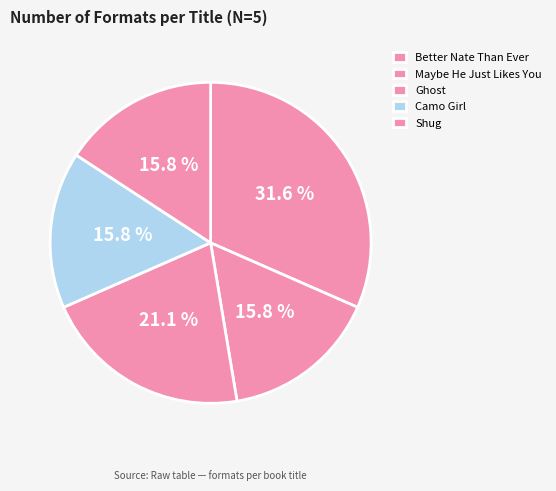

How many slices are in this pie chart?

5